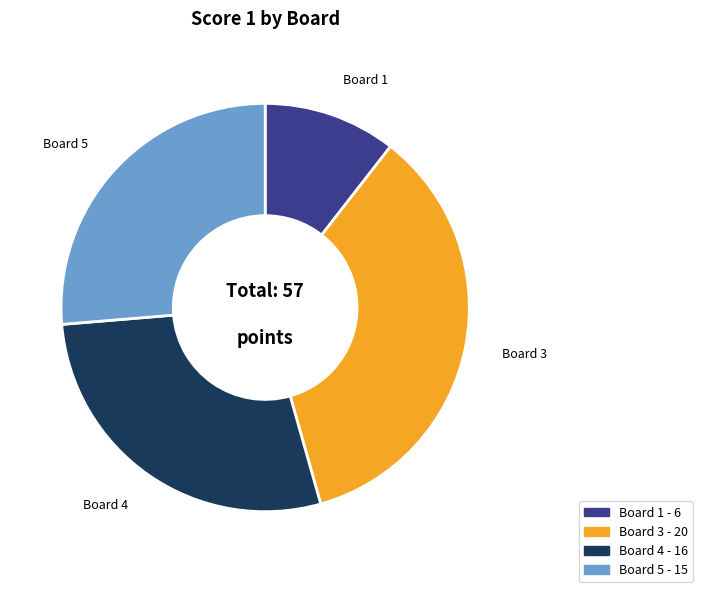

Is there any slice that represents more than half of the pie?

No